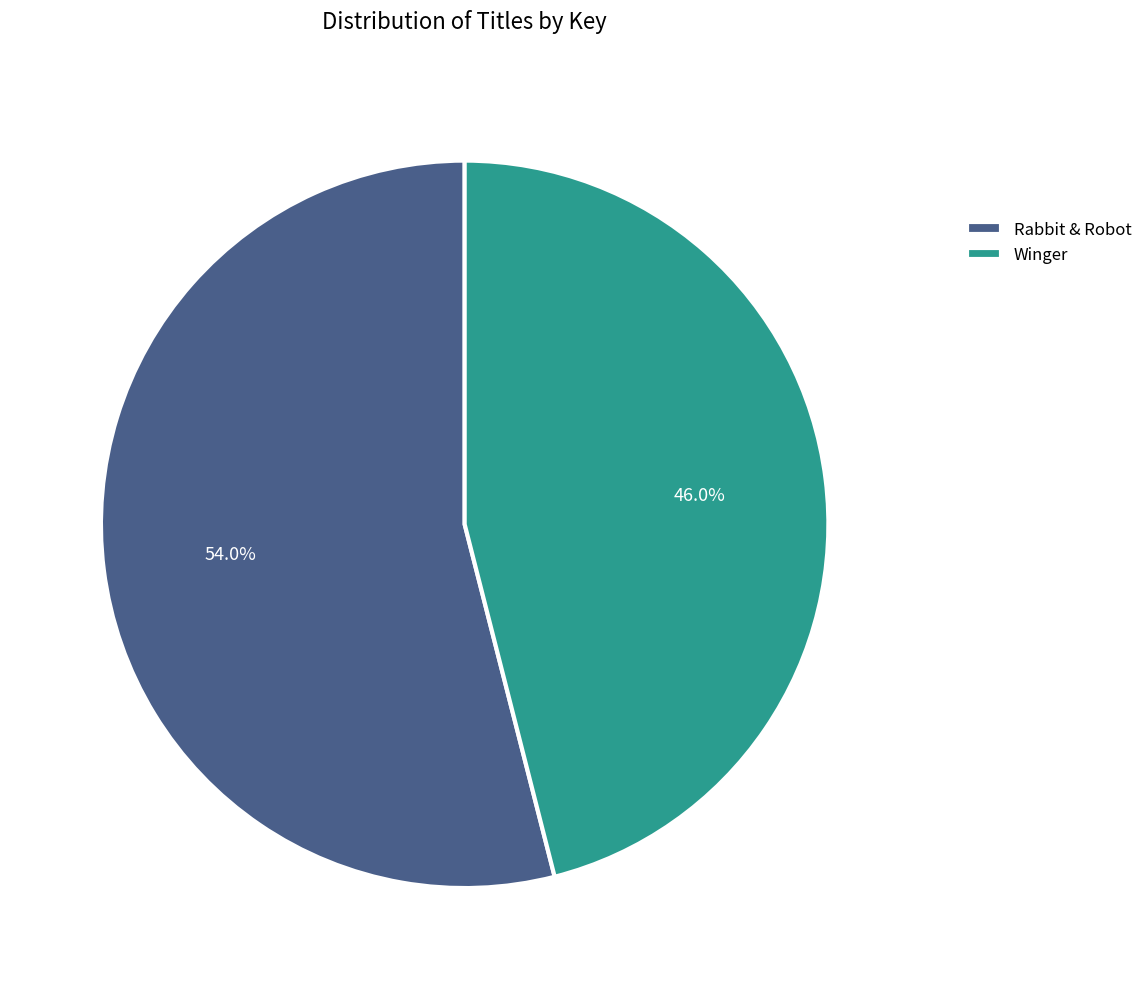

What is the ratio of the value at Winger to the value at Rabbit & Robot?

0.9